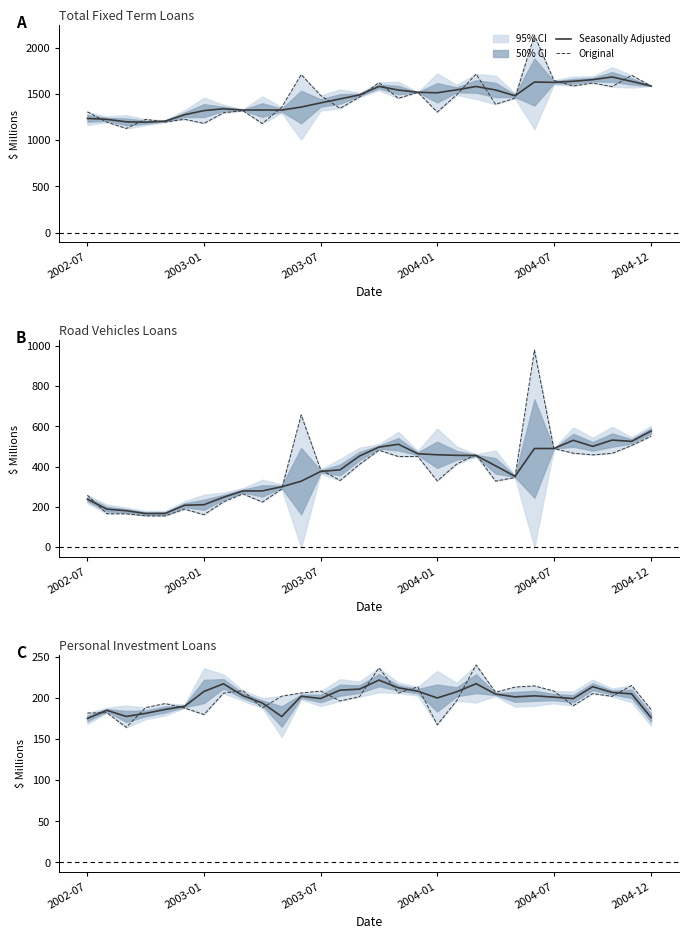

The value of Seasonally Adjusted at 2004-12 is 95.5. True or false?

False